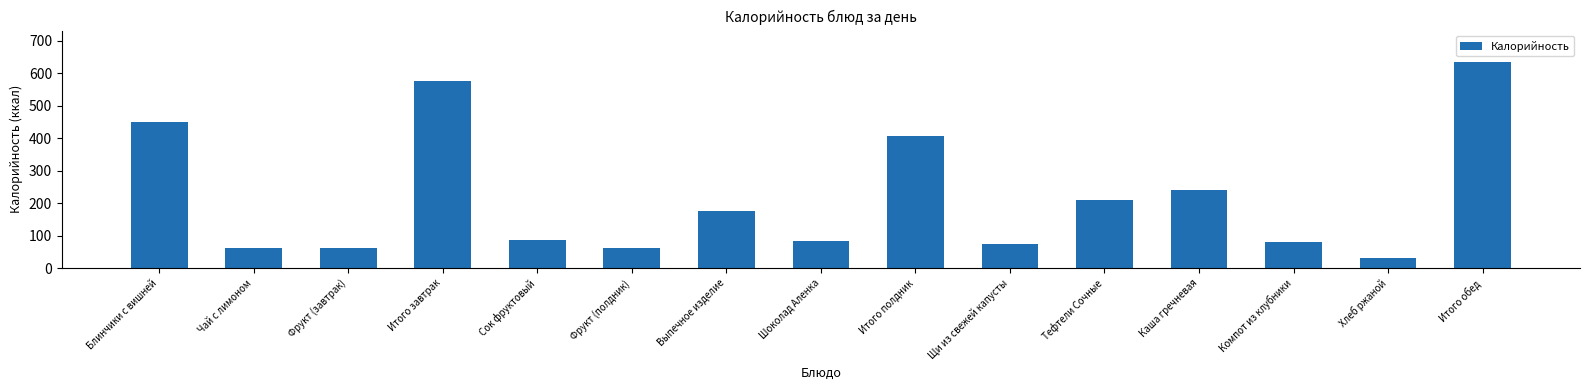

What is the label of the 11th bar from the right?

Сок фруктовый